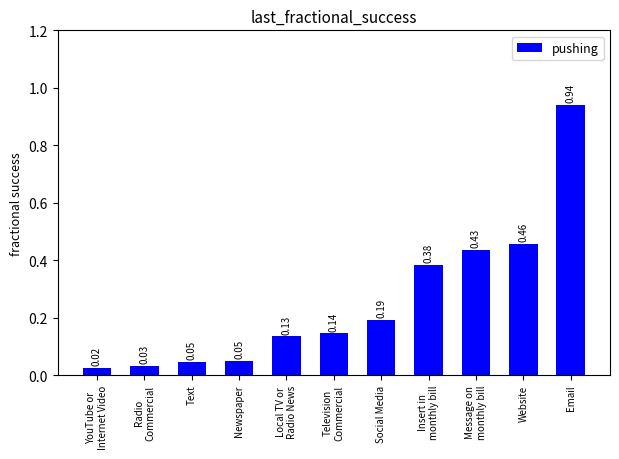

What is the average value?

0.3